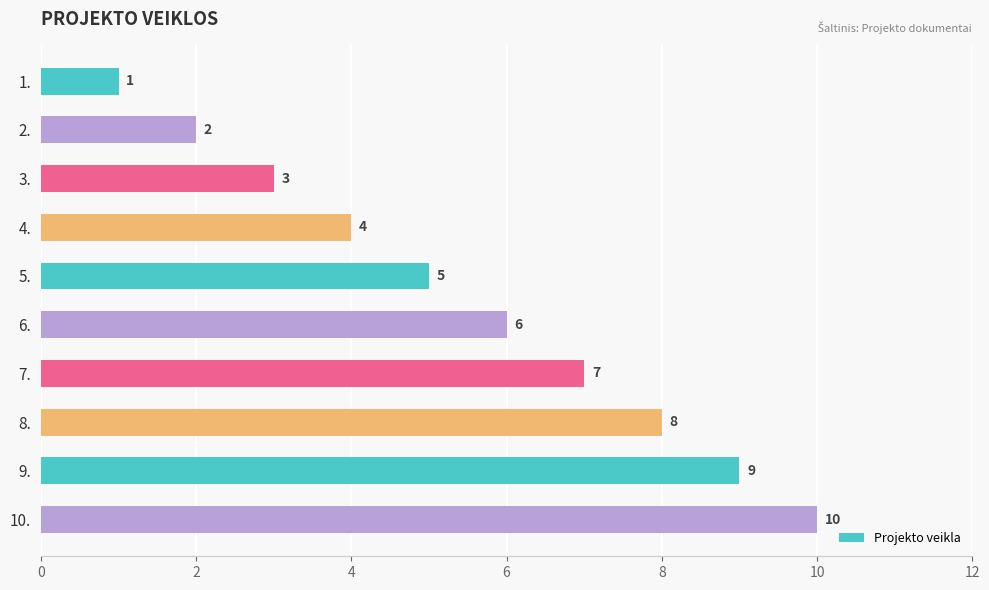

Where is the data nearest to the value 5?

5.